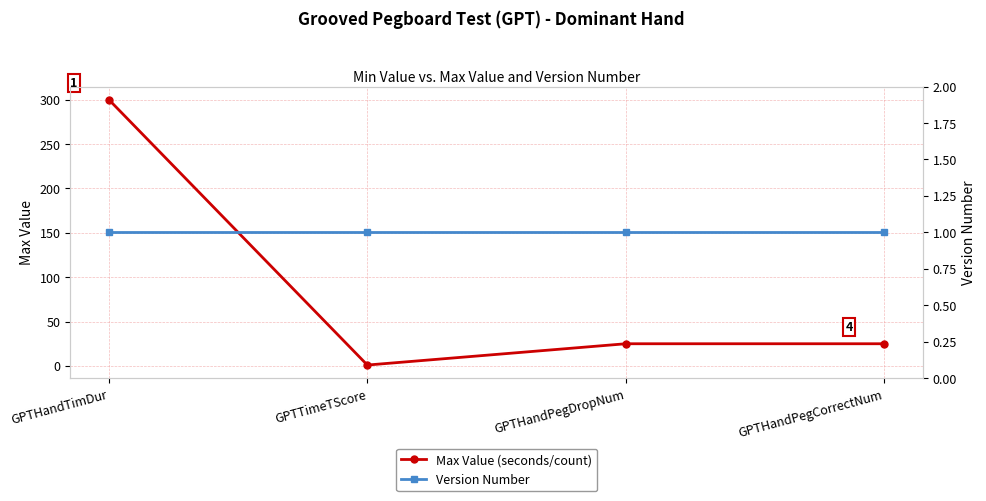

What position from the left is GPTTimeTScore?

2